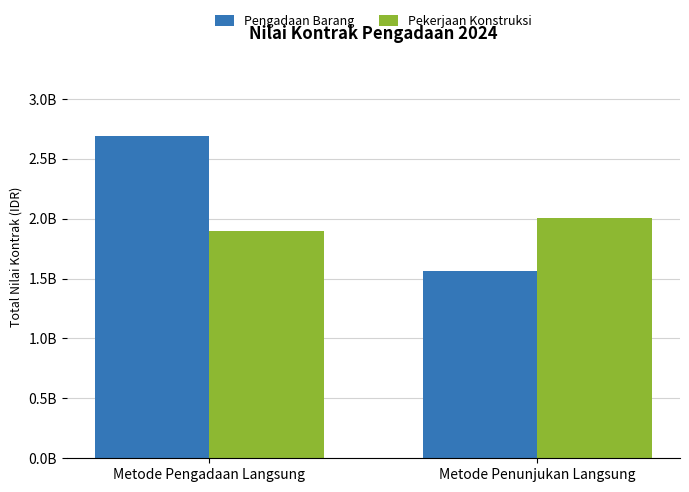

The Pengadaan Barang series shows 1326337912 at Metode Pengadaan Langsung. True or false?

False